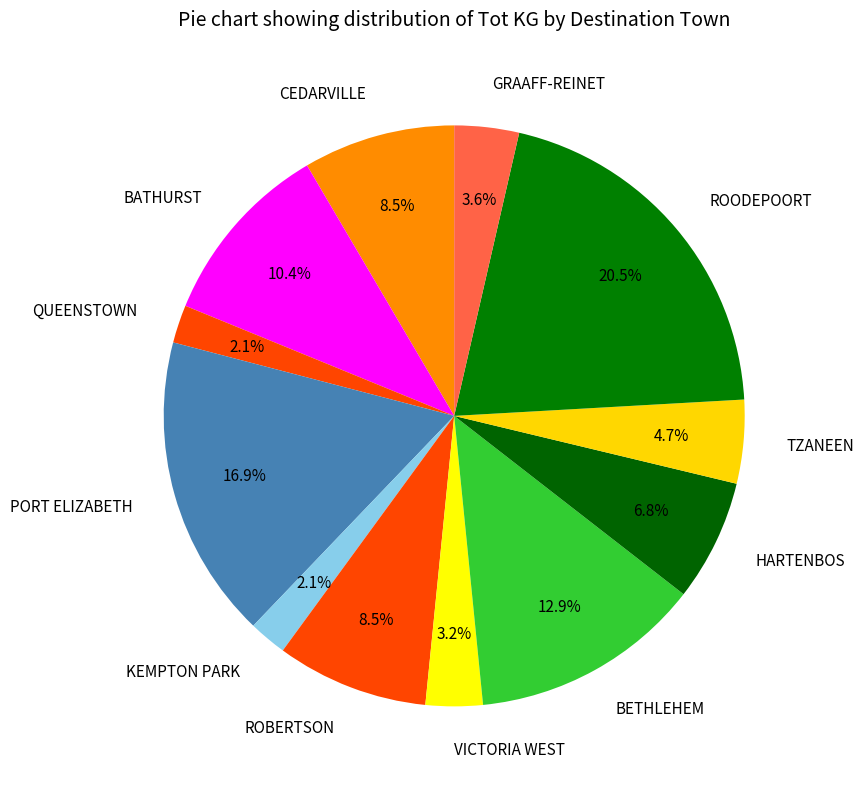

What is the ratio of the value at ROBERTSON to the value at QUEENSTOWN?

4.0